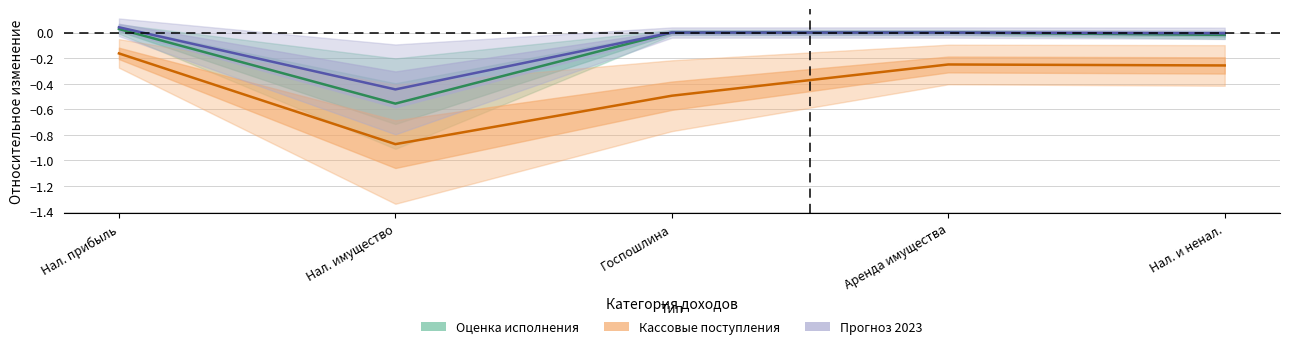

Reading left to right, extract all data points from this chart.

Оценка исполнения 2022: Нал. прибыль=0.0	Нал. имущество=-0.6	Госпошлина=0.0	Аренда имущества=0.0	Нал. и ненал.=-0.0
Кассовые поступления: Нал. прибыль=-0.2	Нал. имущество=-0.9	Госпошлина=-0.5	Аренда имущества=-0.2	Нал. и ненал.=-0.3
Прогноз 2023: Нал. прибыль=0.0	Нал. имущество=-0.4	Госпошлина=0.0	Аренда имущества=0.0	Нал. и ненал.=-0.0